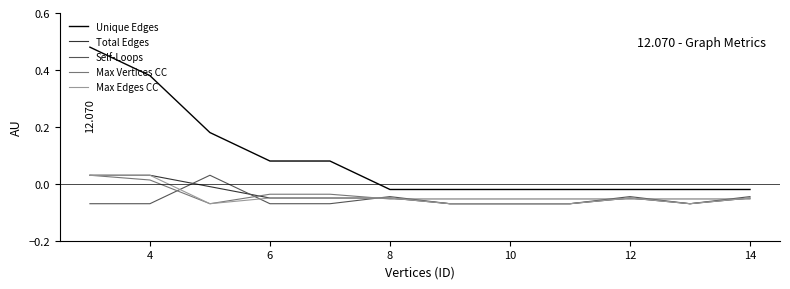

True or false: Max Edges CC and Unique Edges intersect in this chart.

False